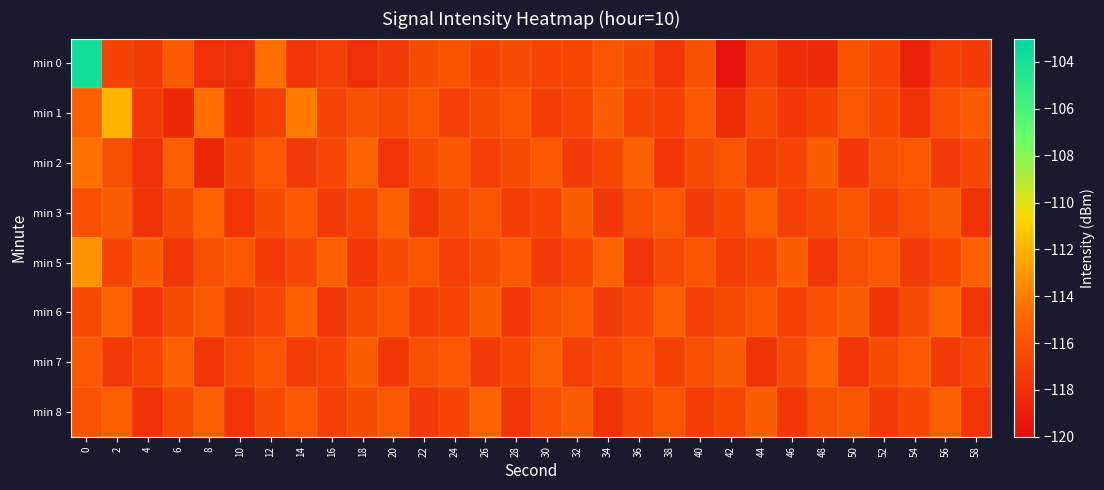

Between 16 and 52, which is larger?

52